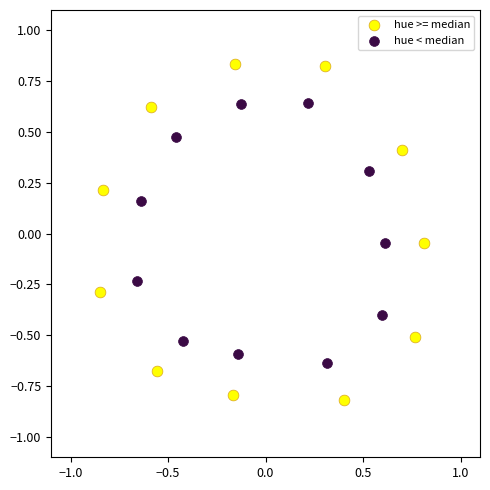

Which series reaches the minimum Y coordinate?

hue >= median